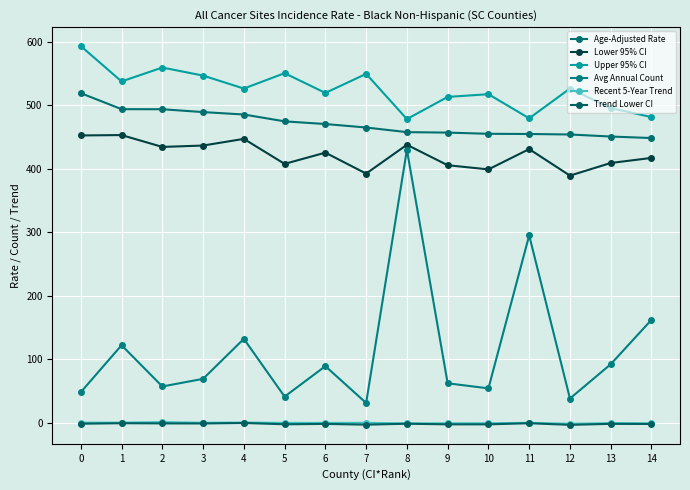

What are all the series names shown in the legend?

Age-Adjusted Rate, Lower 95% CI, Upper 95% CI, Avg Annual Count, Recent 5-Year Trend, Trend Lower CI